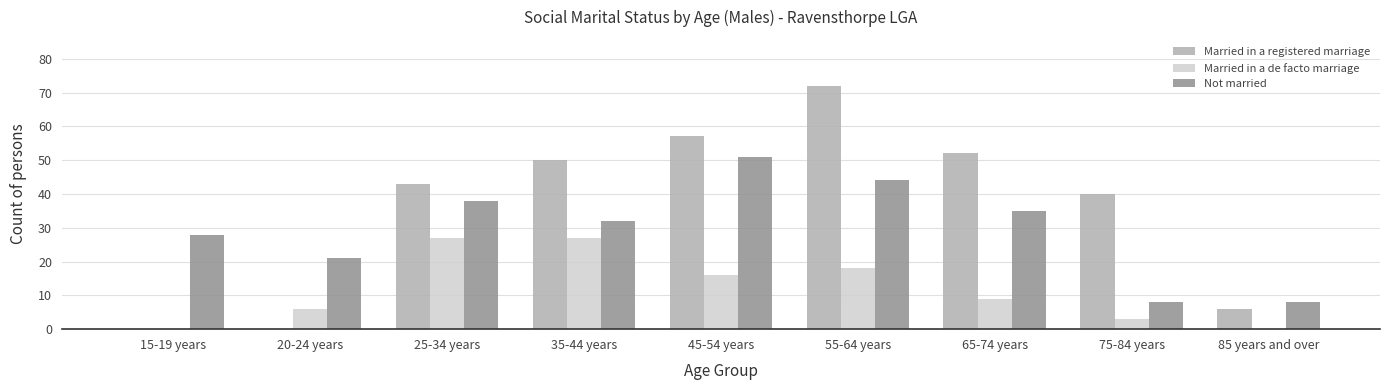

What is the sum of all Not married values?

265